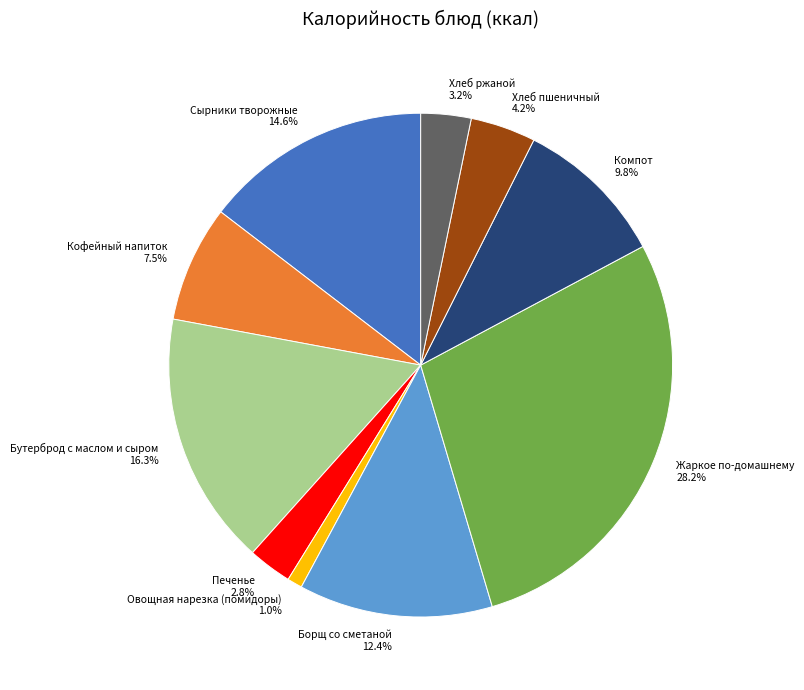

Approximately how many times larger is the value at Жаркое по-домашнему 28.2% compared to Хлеб ржаной 3.2%?

8.8